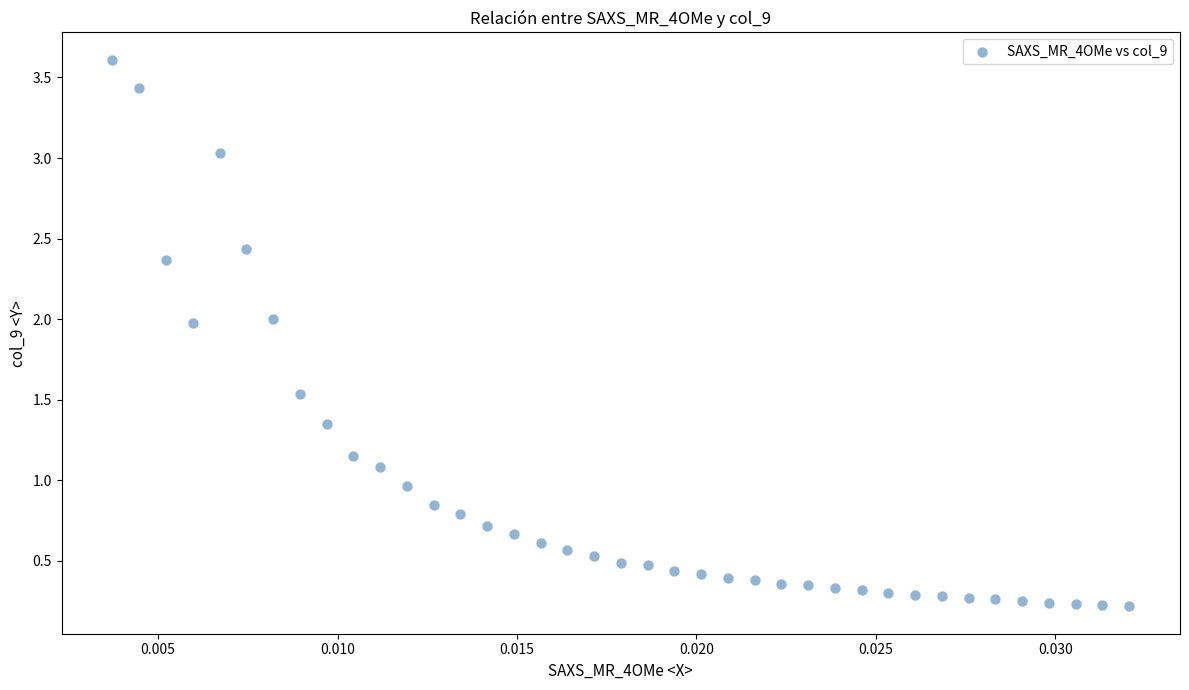

What is the range of Y values (max minus min)?

3.4